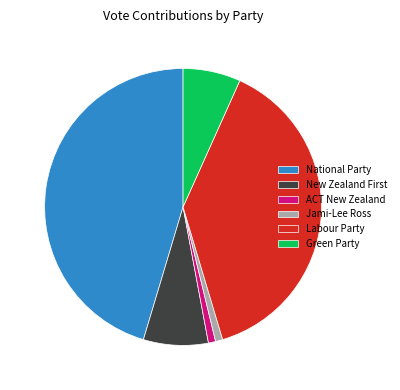

Do Labour Party and National Party together represent more than half of the pie?

Yes